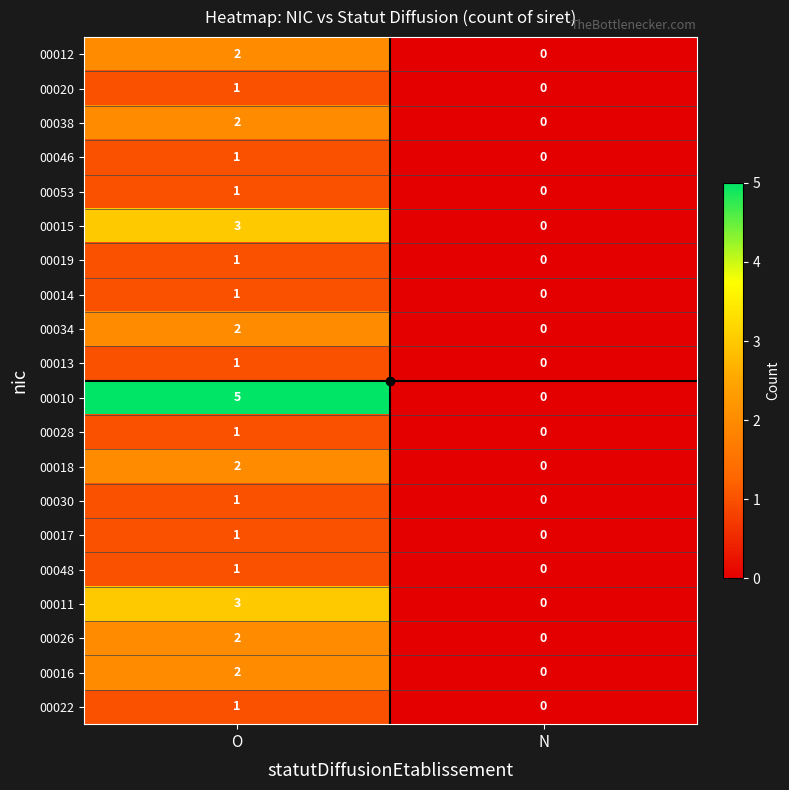

How many data points does each series have?

2